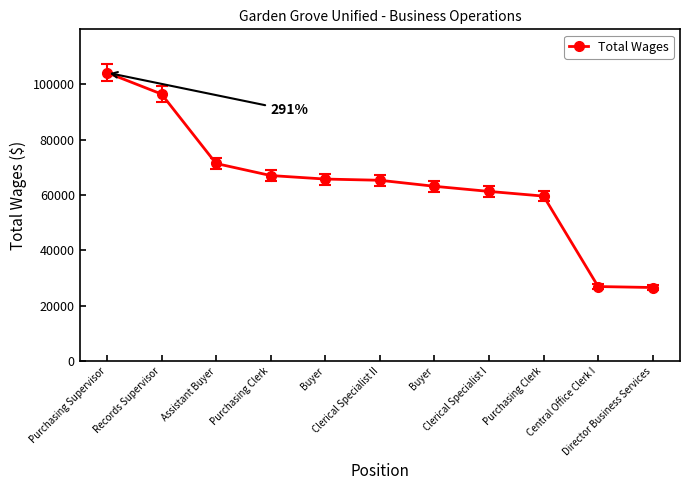

What is the sum of all values?

707529